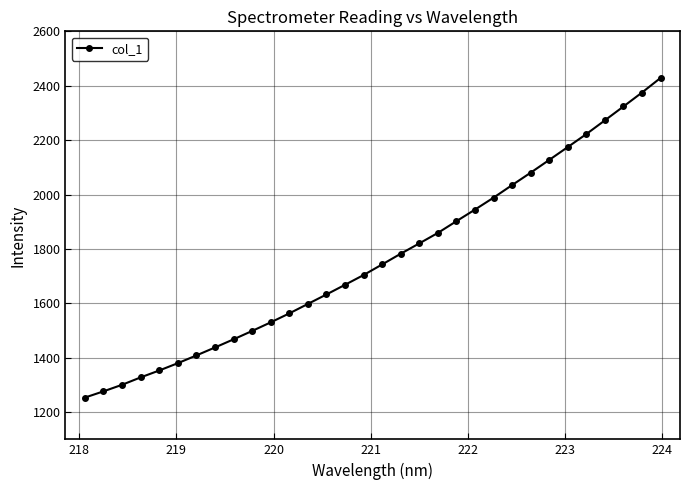

What is the greatest value displayed?

2428.7